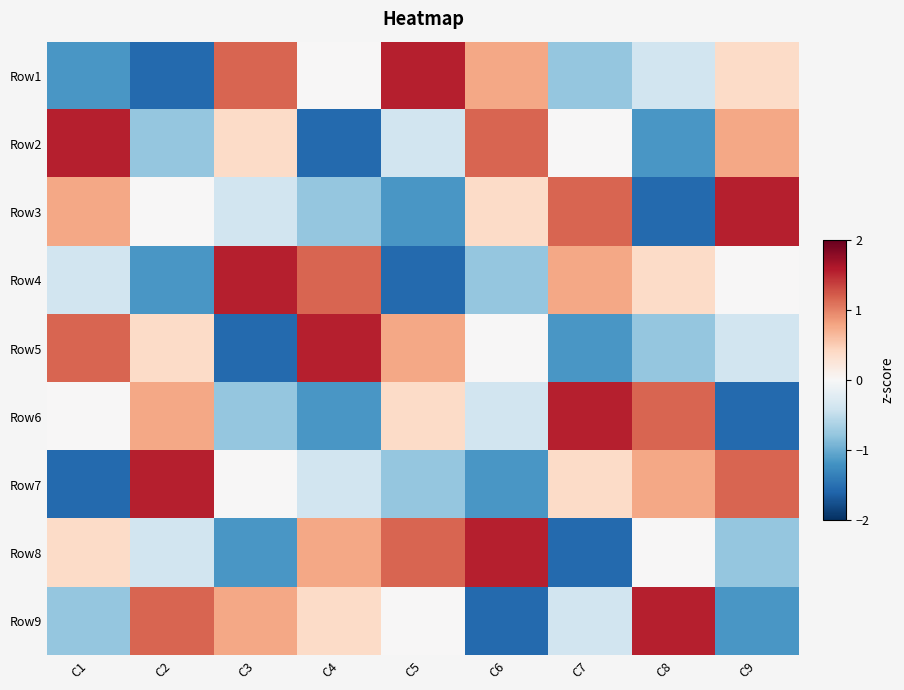

What is the maximum value shown in the chart?

1.5